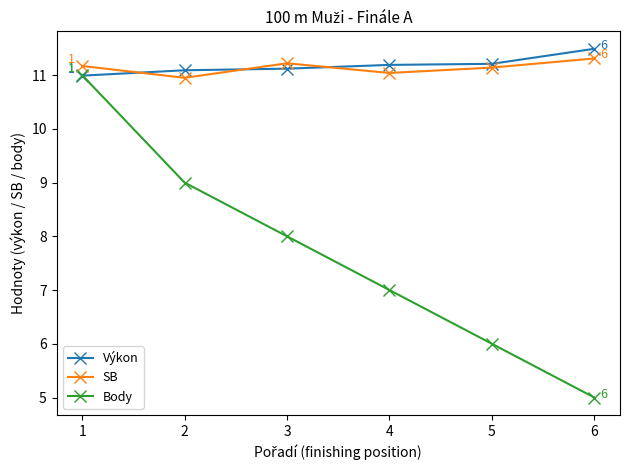

At 5, list the series in order from smallest to largest.

Body, SB, Výkon